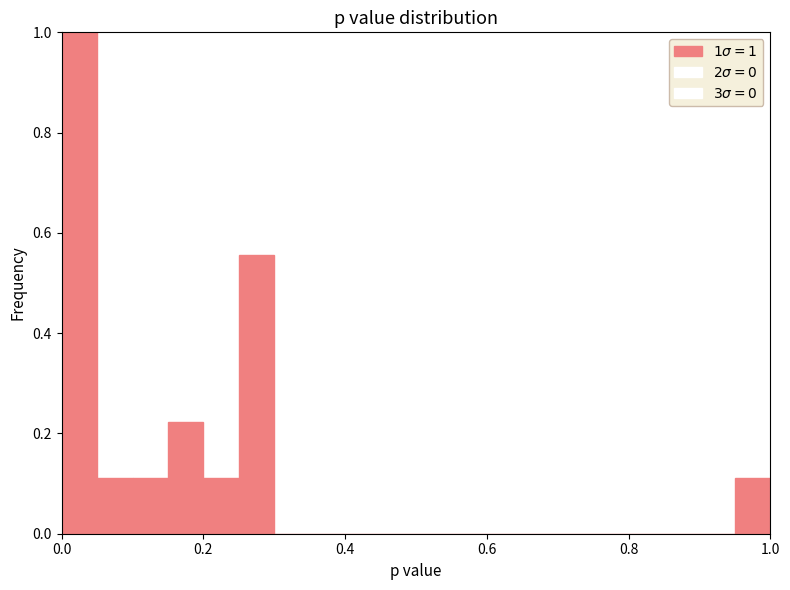

Read against the x-axis, roughly where is the centre of the tallest bar?

0.02